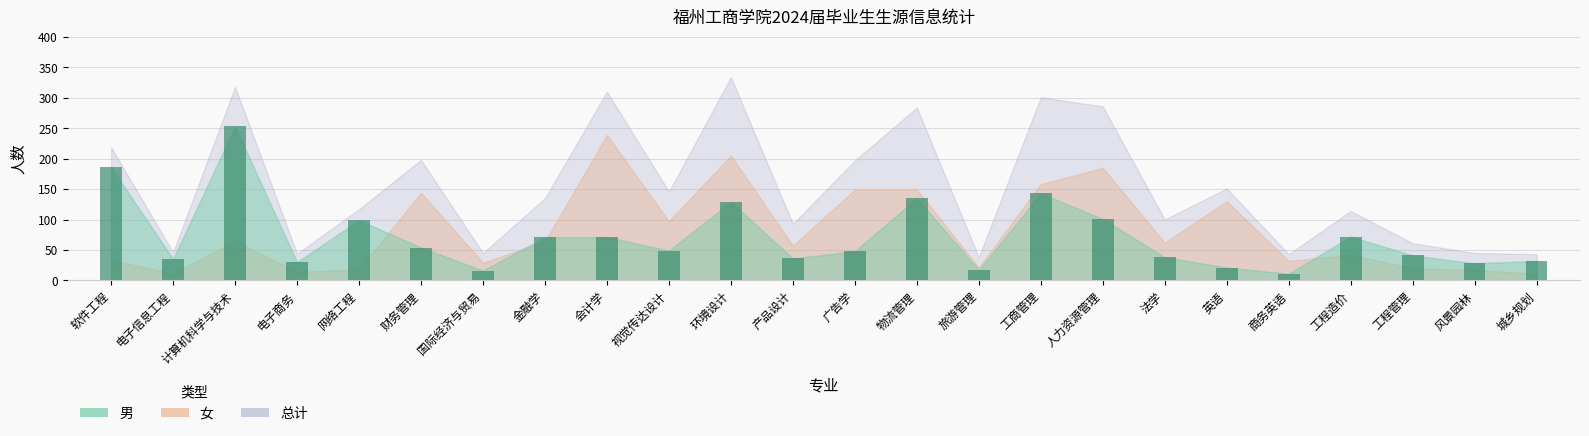

Is it true that the value at 国际经济与贸易 is 16?

True